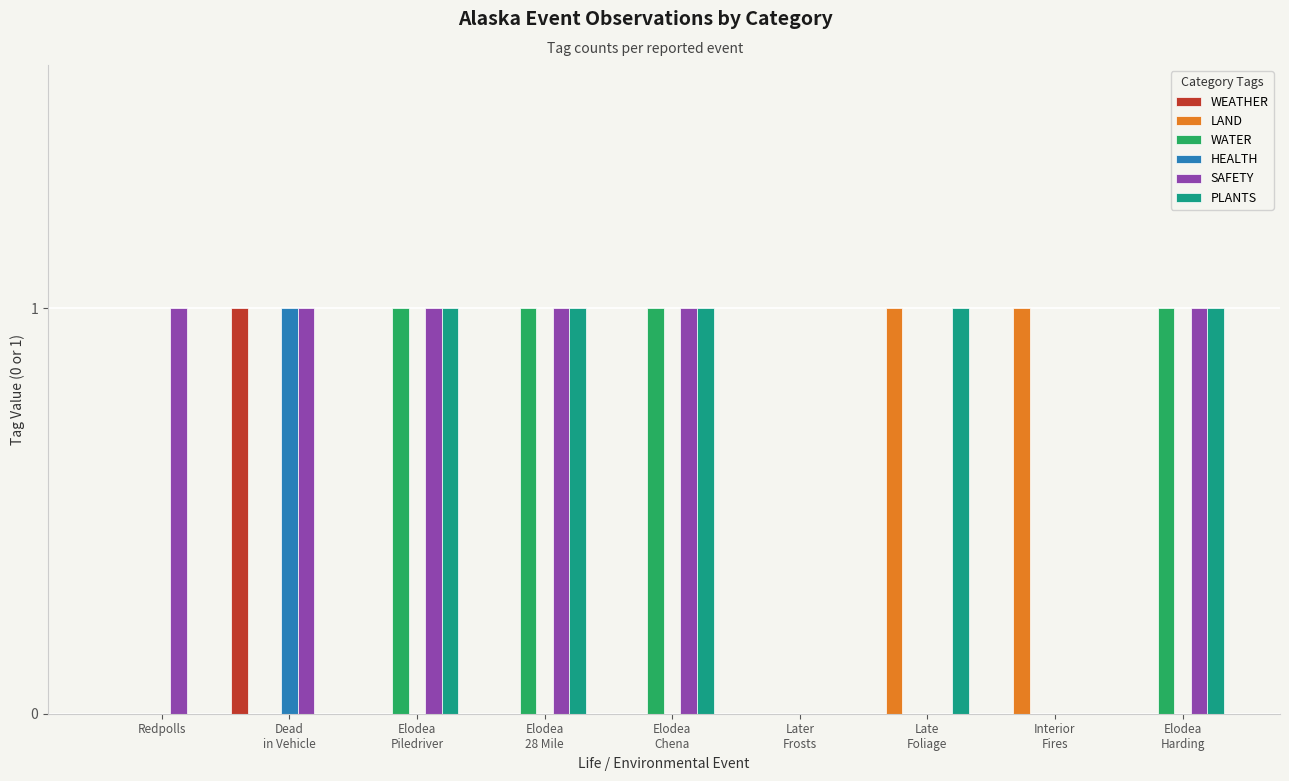

Reading left to right, transcribe all the data shown in this chart.

WEATHER: 0	1	0	0	0	0	0	0	0
LAND: 0	0	0	0	0	0	1	1	0
WATER: 0	0	1	1	1	0	0	0	1
HEALTH: 0	1	0	0	0	0	0	0	0
SAFETY: 1	1	1	1	1	0	0	0	1
PLANTS: 0	0	1	1	1	0	1	0	1